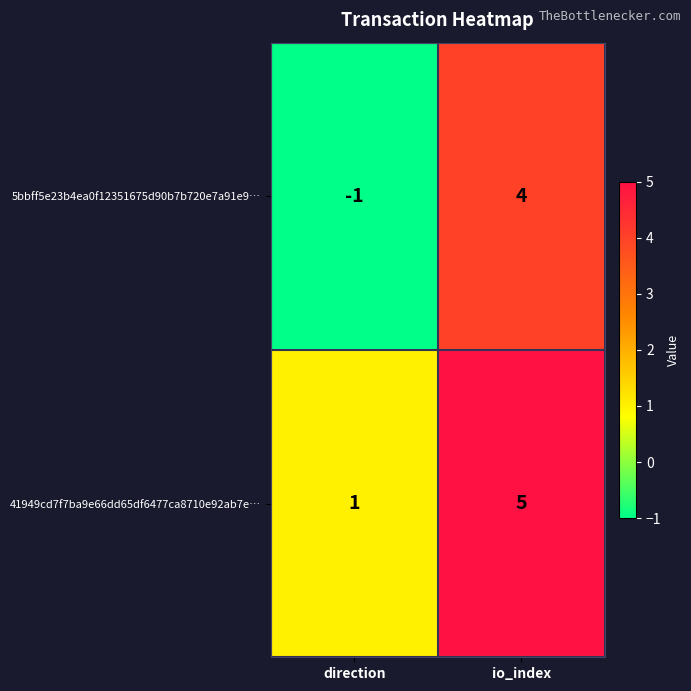

What is the smallest value displayed?

-1